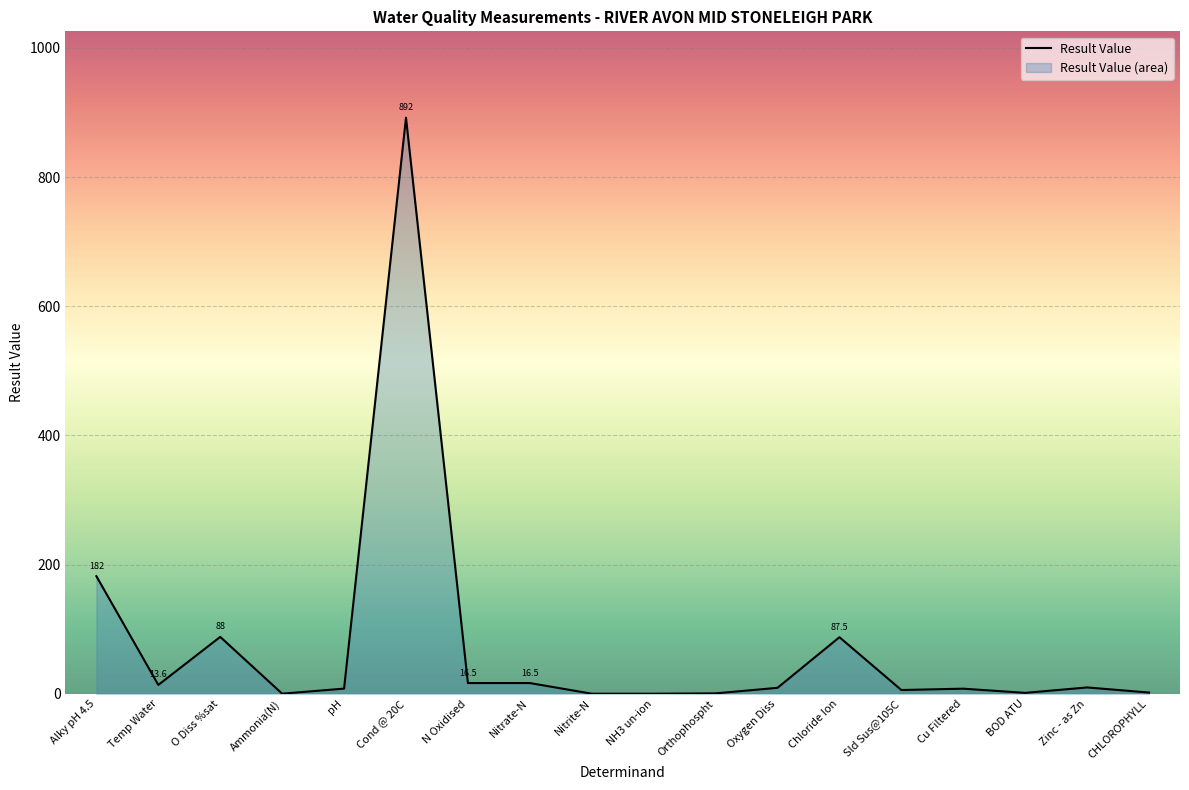

What is the label of the 3rd point from the left?

O Diss %sat